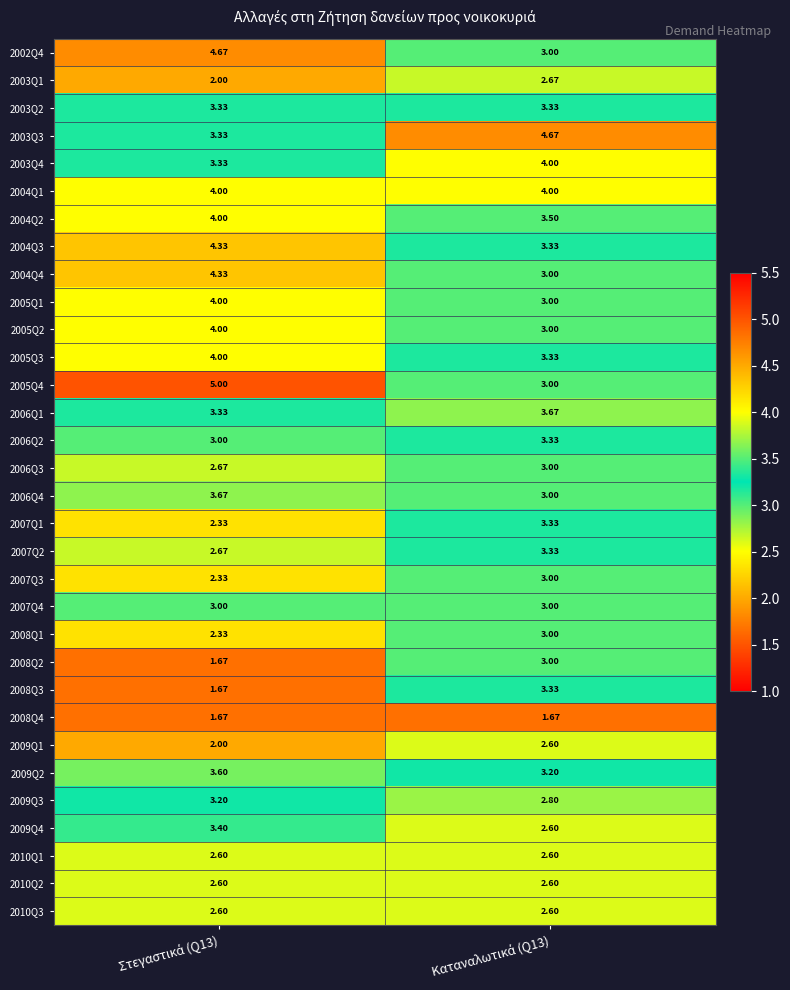

How many categories are shown in the chart?

2